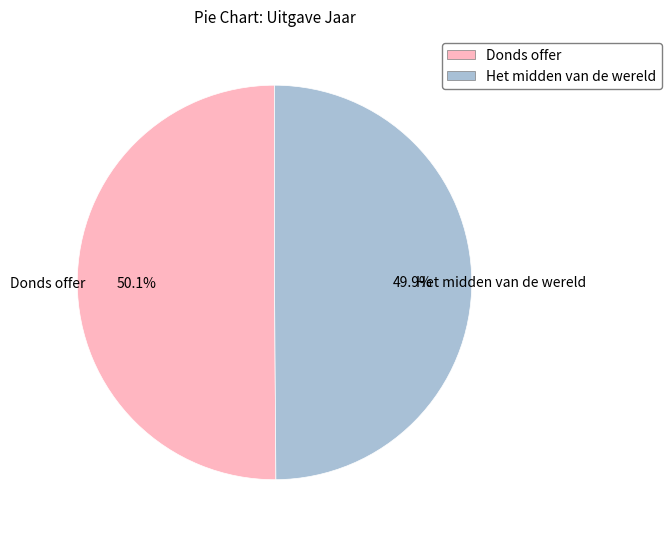

Is there any slice that represents more than half of the pie?

Yes